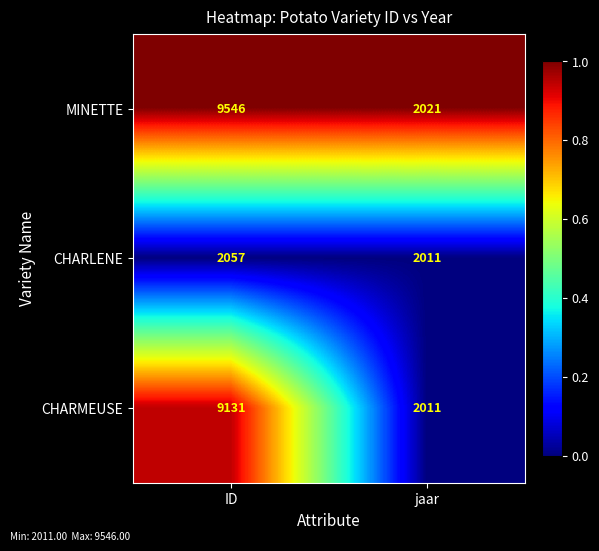

Reading left to right, list all the values displayed in this chart.

MINETTE: 9546	2021
CHARLENE: 2057	2011
CHARMEUSE: 9131	2011